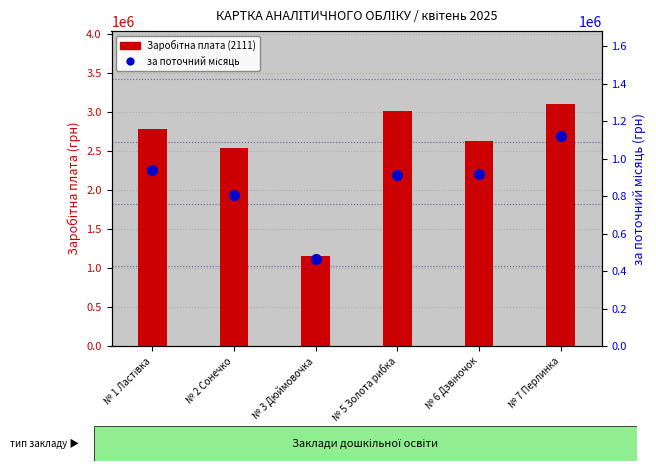

How many data points in за поточний місяць are less than 917741?

3